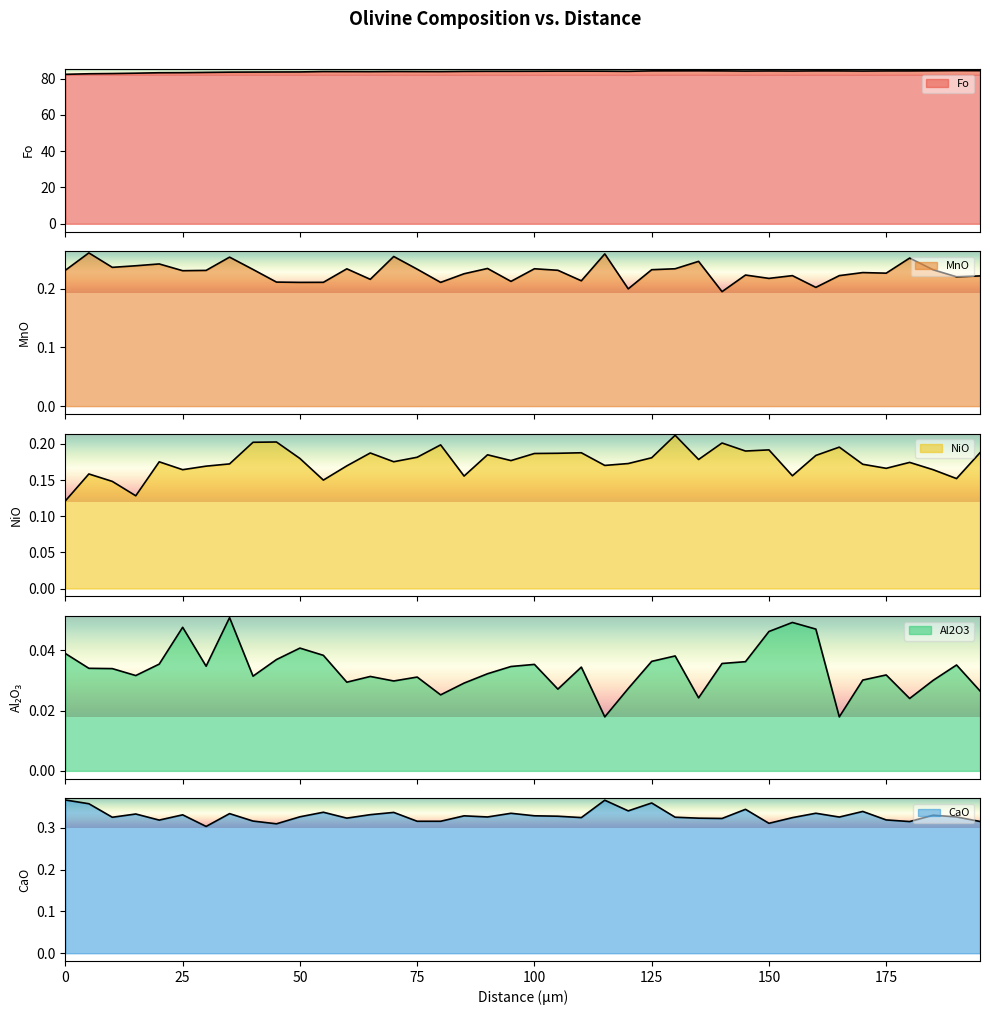

What is the greatest value displayed?

84.5